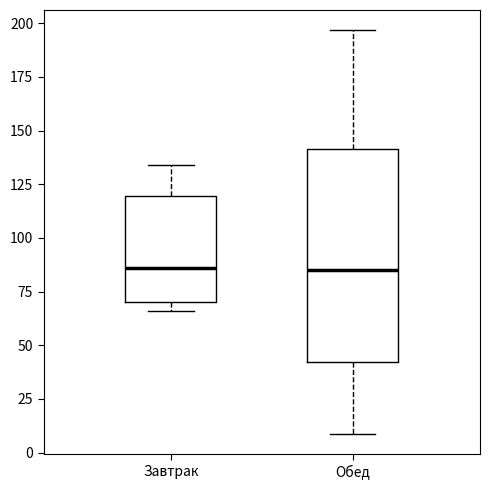

Reading left to right, read every box against the y-axis: the position of its median line, the range the box covers, and the ends of its whiskers. The values are not printed on the chart, so give them approximately, as read against the axis.

Завтрак: median 85, box 70 to 120, whiskers 65 to 135
Обед: median 85, box 40 to 140, whiskers 10 to 195